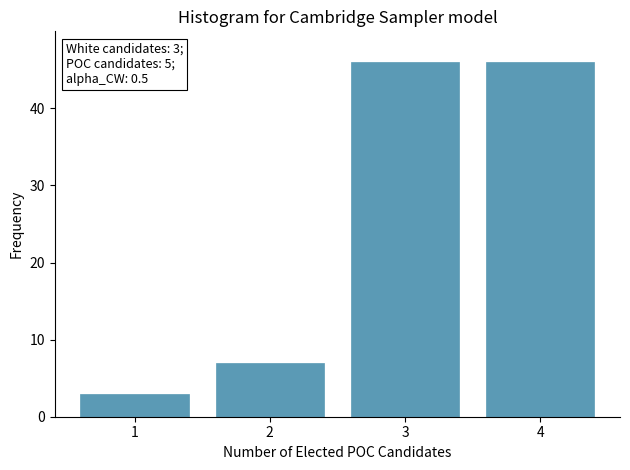

Reading right to left, extract all data points from this chart.

4=46	3=46	2=7	1=3